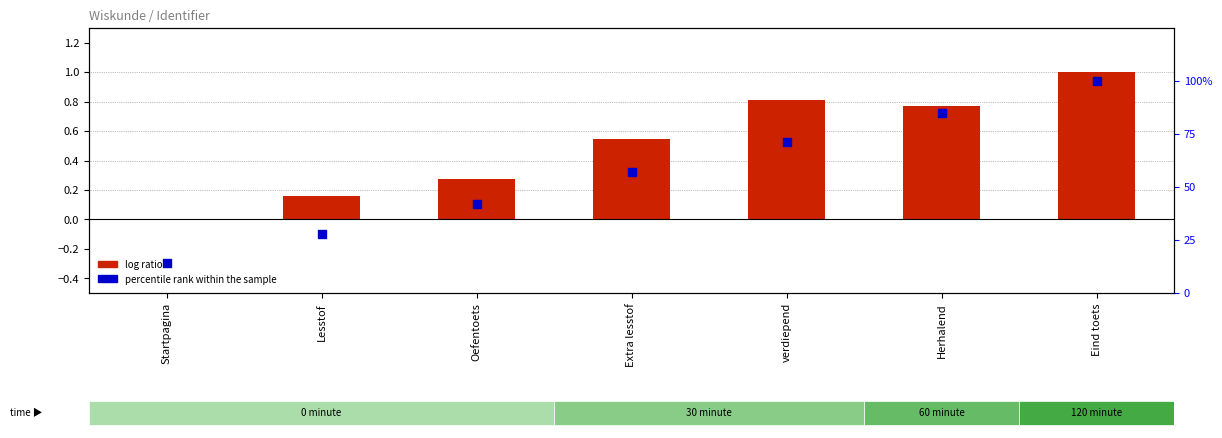

At which category is the sum across all series the highest?

Eind toets